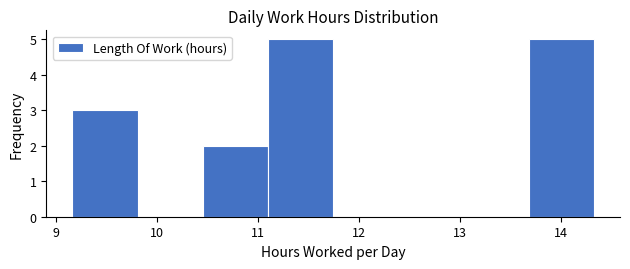

Reading left to right, list every bar in this chart as the range it spans on the x-axis followed by its height. Neither the bar edges nor the heights are printed on the chart, so give them approximately, as read against the axes.

9.2 to 9.8: 3
9.8 to 10.5: 0
10.5 to 11.1: 2
11.1 to 11.7: 5
11.7 to 12.4: 0
12.4 to 13.0: 0
13.0 to 13.7: 0
13.7 to 14.3: 5